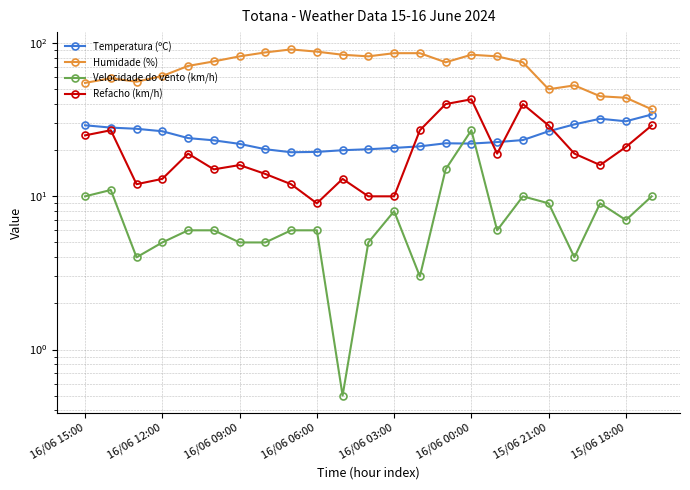

Is this an area chart (filled region under the line)?

No